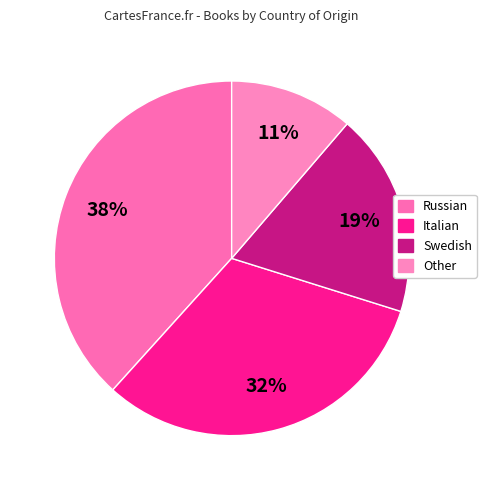

What percentage is the Italian slice, to the nearest percent?

32%